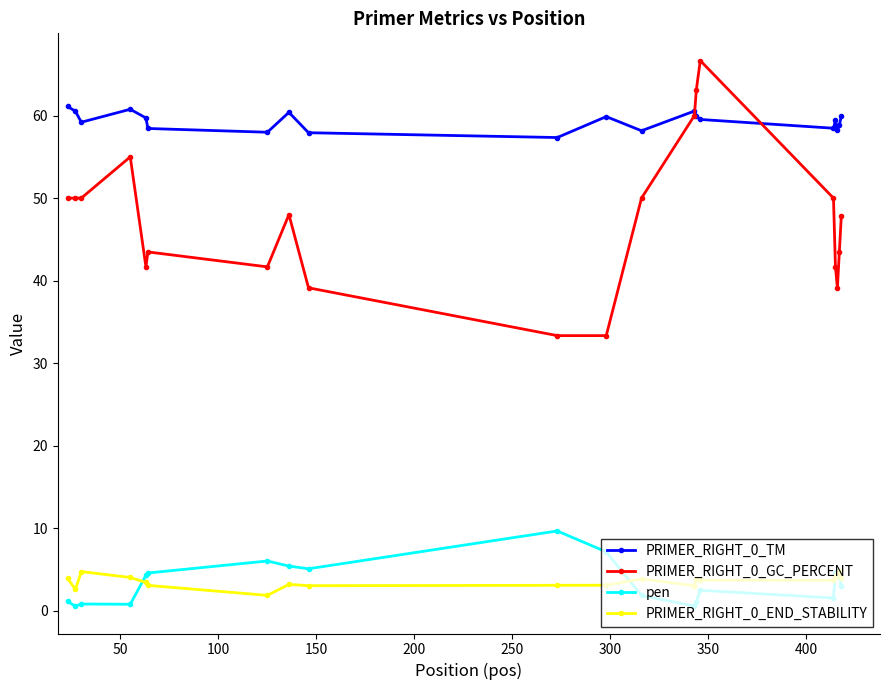

Which series has the largest total across all categories?

PRIMER_RIGHT_0_TM